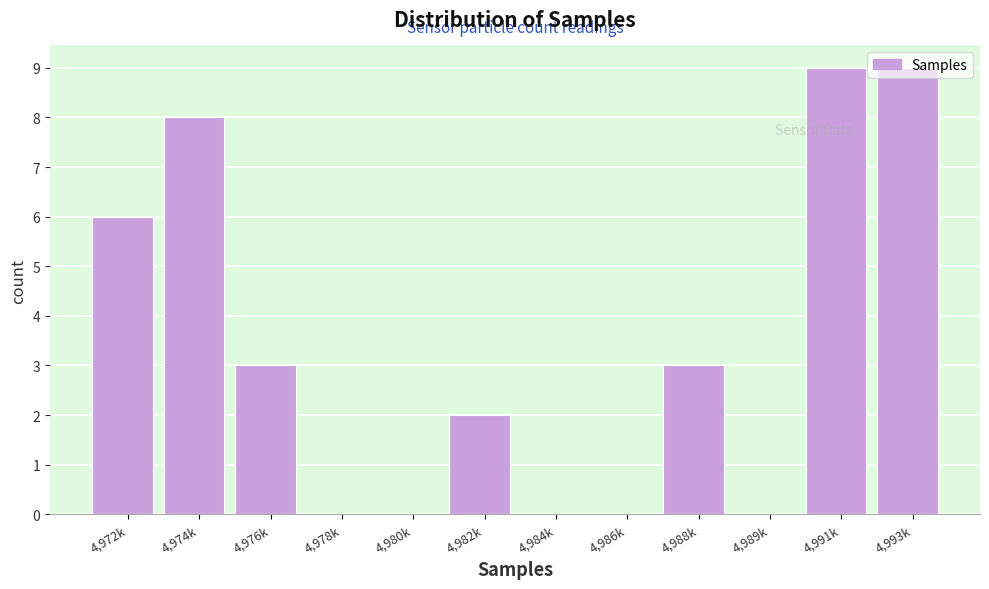

Which has a higher value, 4,989k or 4,976k?

4,976k